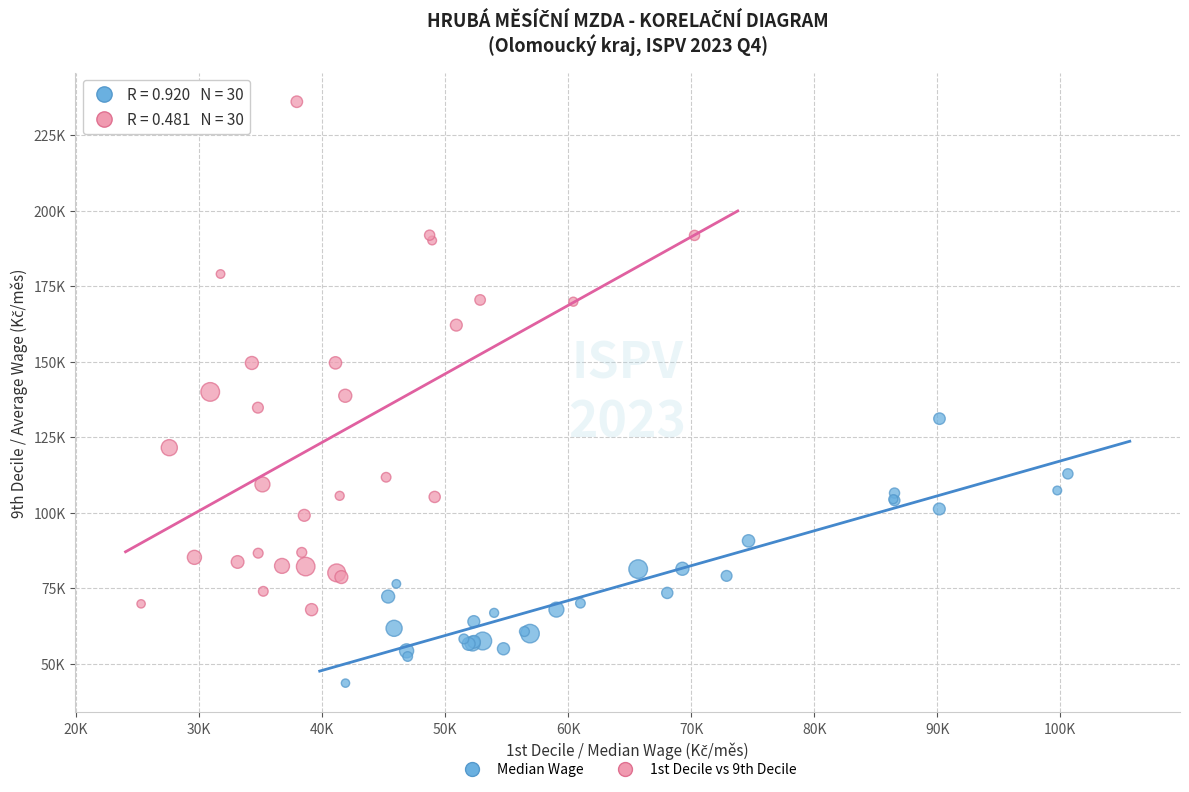

Which series has the widest spread of Y values?

1st Decile vs 9th Decile